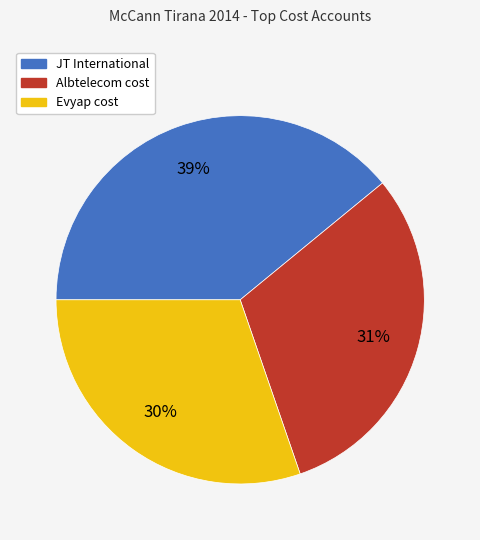

Count the number of slices in the pie.

3